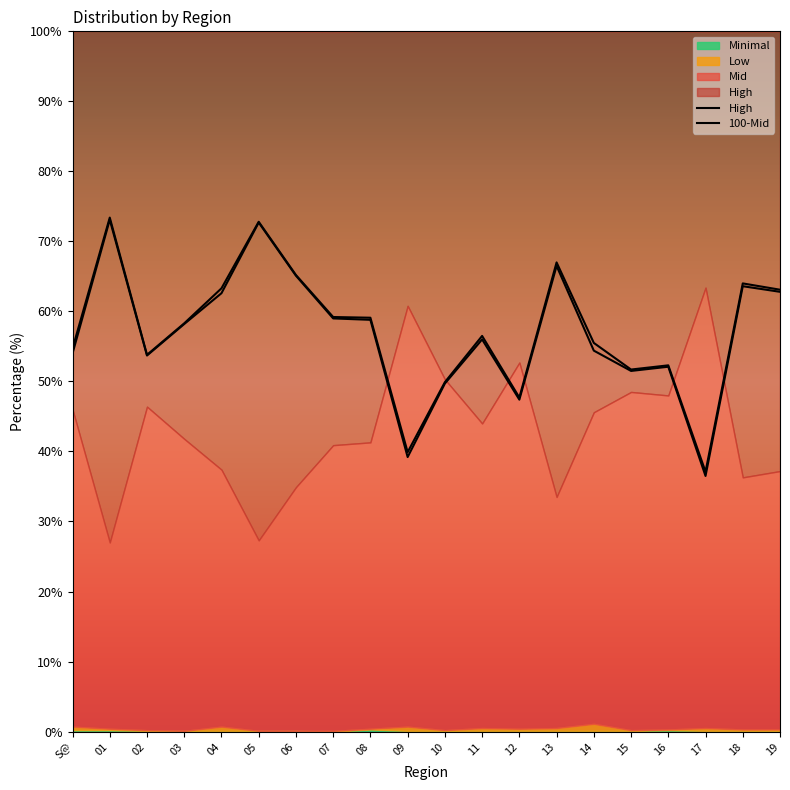

At which label is 100-Mid closest to 55?

S@